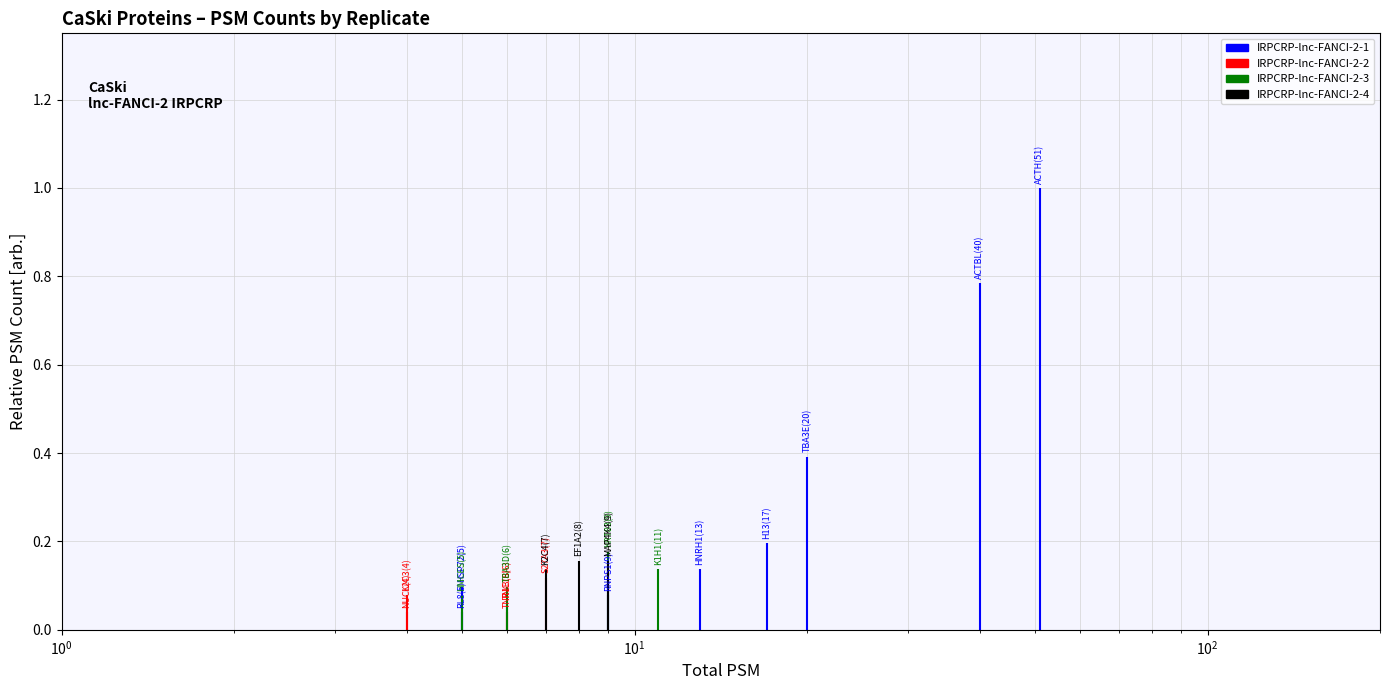

Which series has the largest total across all categories?

IRPCRP-lnc-FANCI-2-1